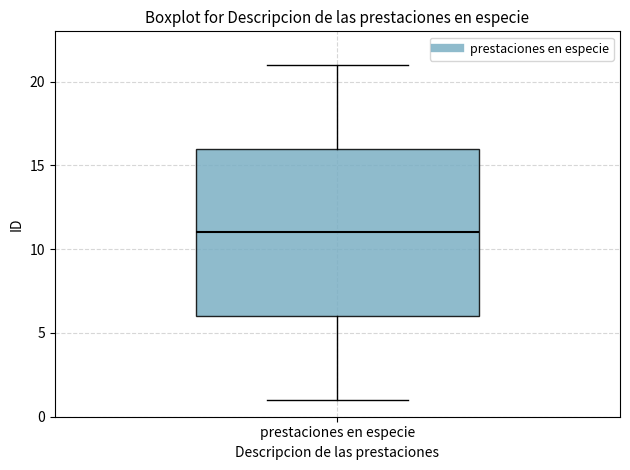

Where does the upper whisker of the box for prestaciones en especie end on the y-axis? The values are not printed on the chart, so give them approximately, as read against the axis.

21